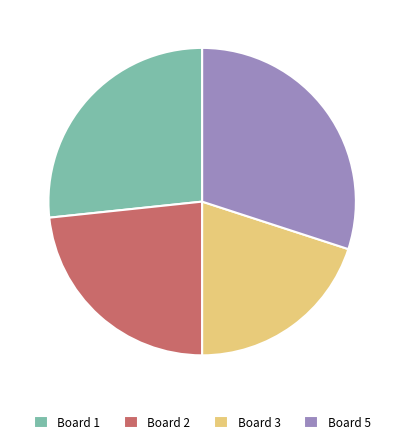

Which has a higher value, Board 1 or Board 2?

Board 1